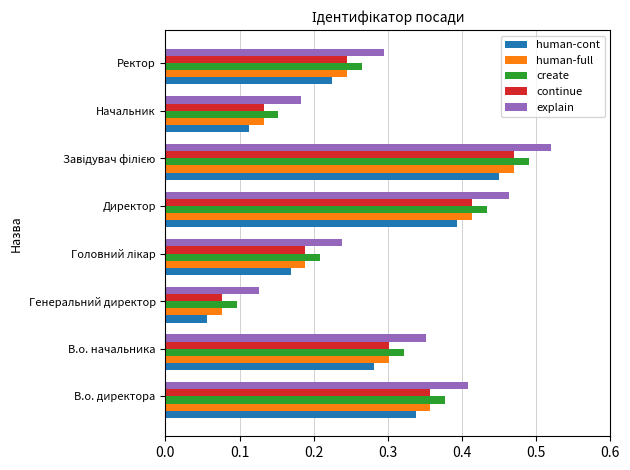

Which series has the largest total across all categories?

explain